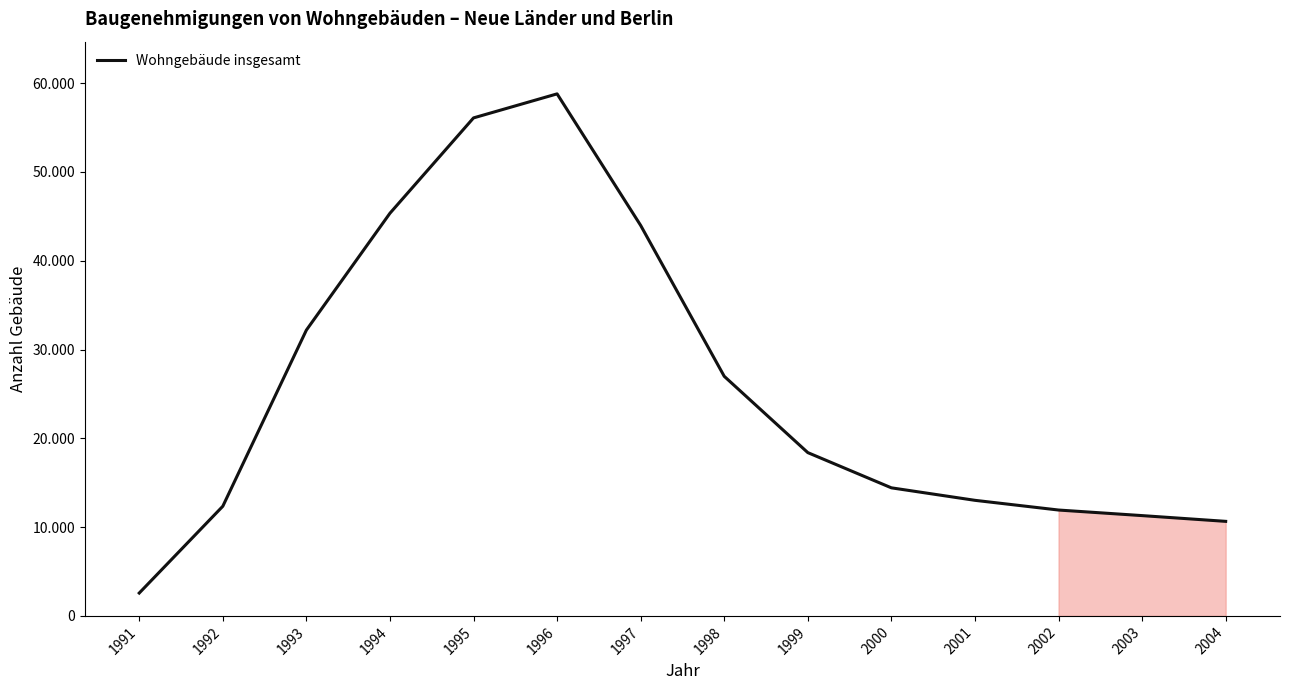

What is the approximate value at 2004, to the nearest 50?

10650